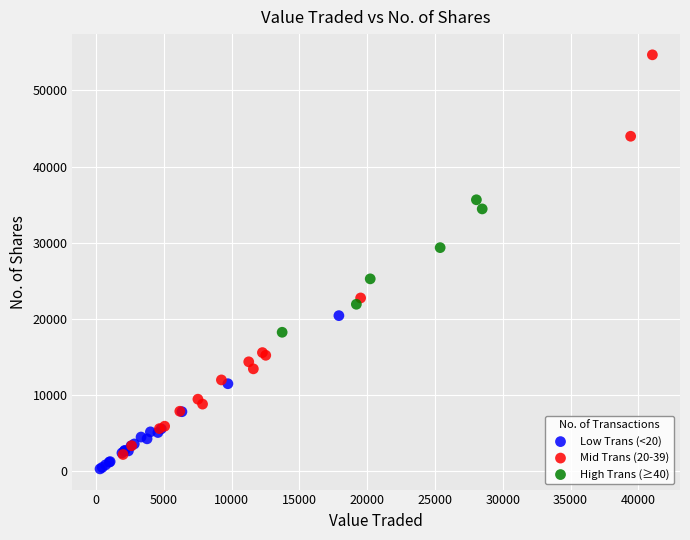

Which series contains the lowest Y value?

Low Trans (<20)